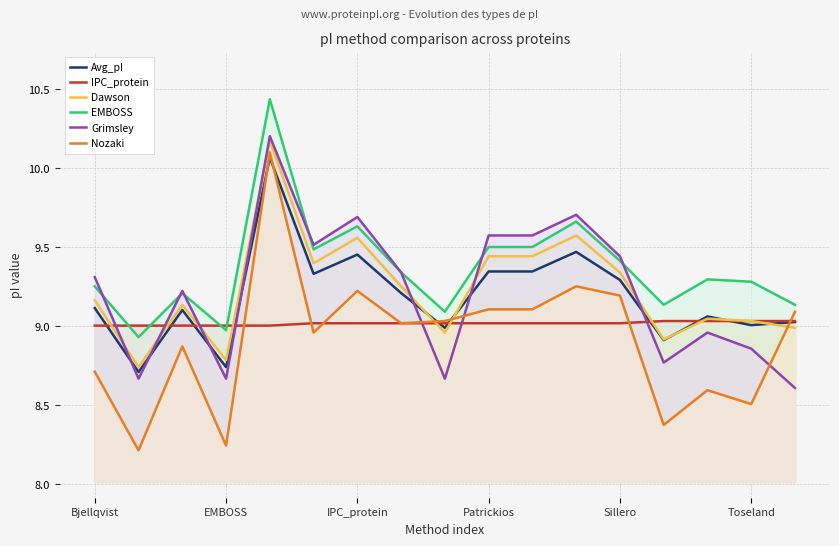

Which series has the largest total across all categories?

EMBOSS